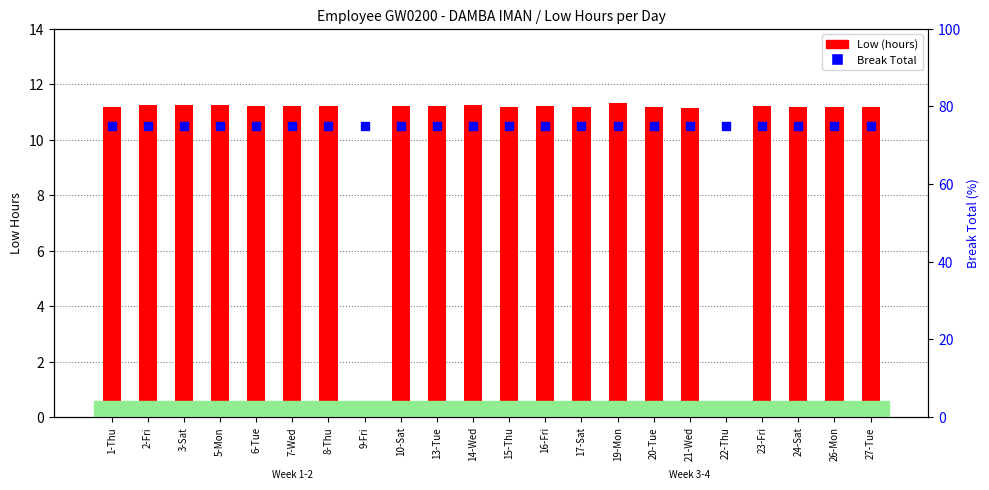

Which series reaches the minimum Y coordinate?

Low (hours)